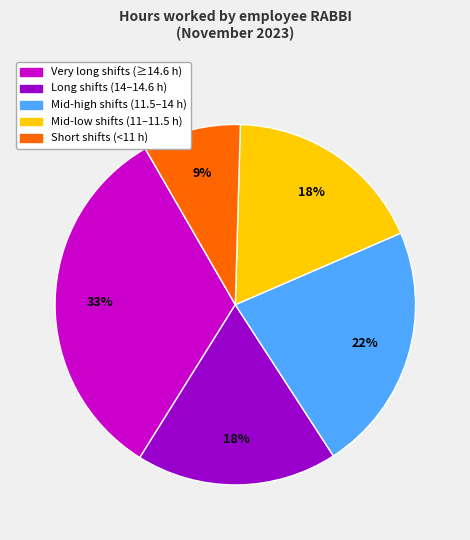

Combined, do Mid-high shifts (11.5–14 h) and Mid-low shifts (11–11.5 h) account for over 50%?

No